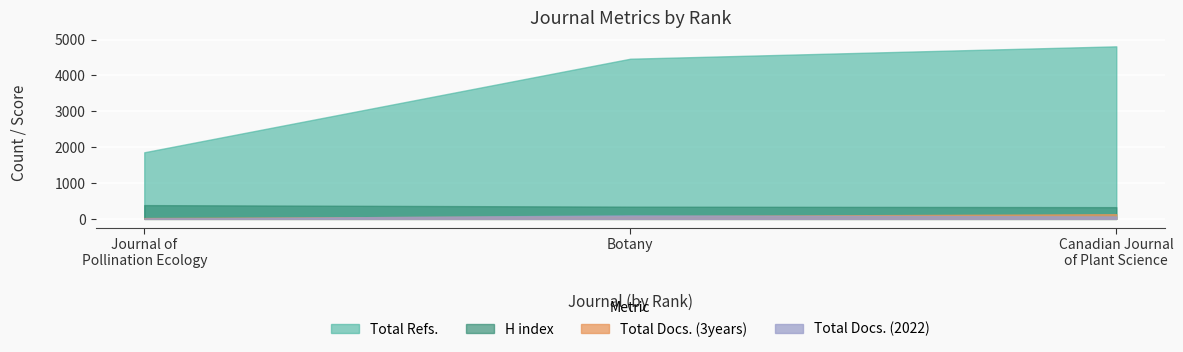

Between Journal of Pollination Ecology and Canadian Journal of Plant Science, which series saw the biggest shift?

Total Refs.